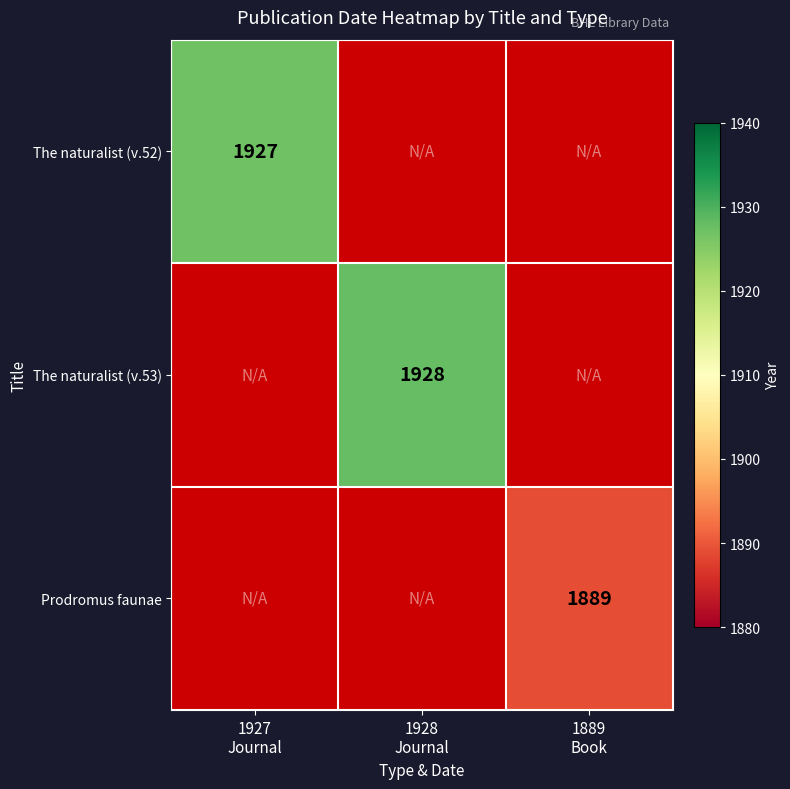

The value of The naturalist (v.52) at 1889 Book is -1000. True or false?

False